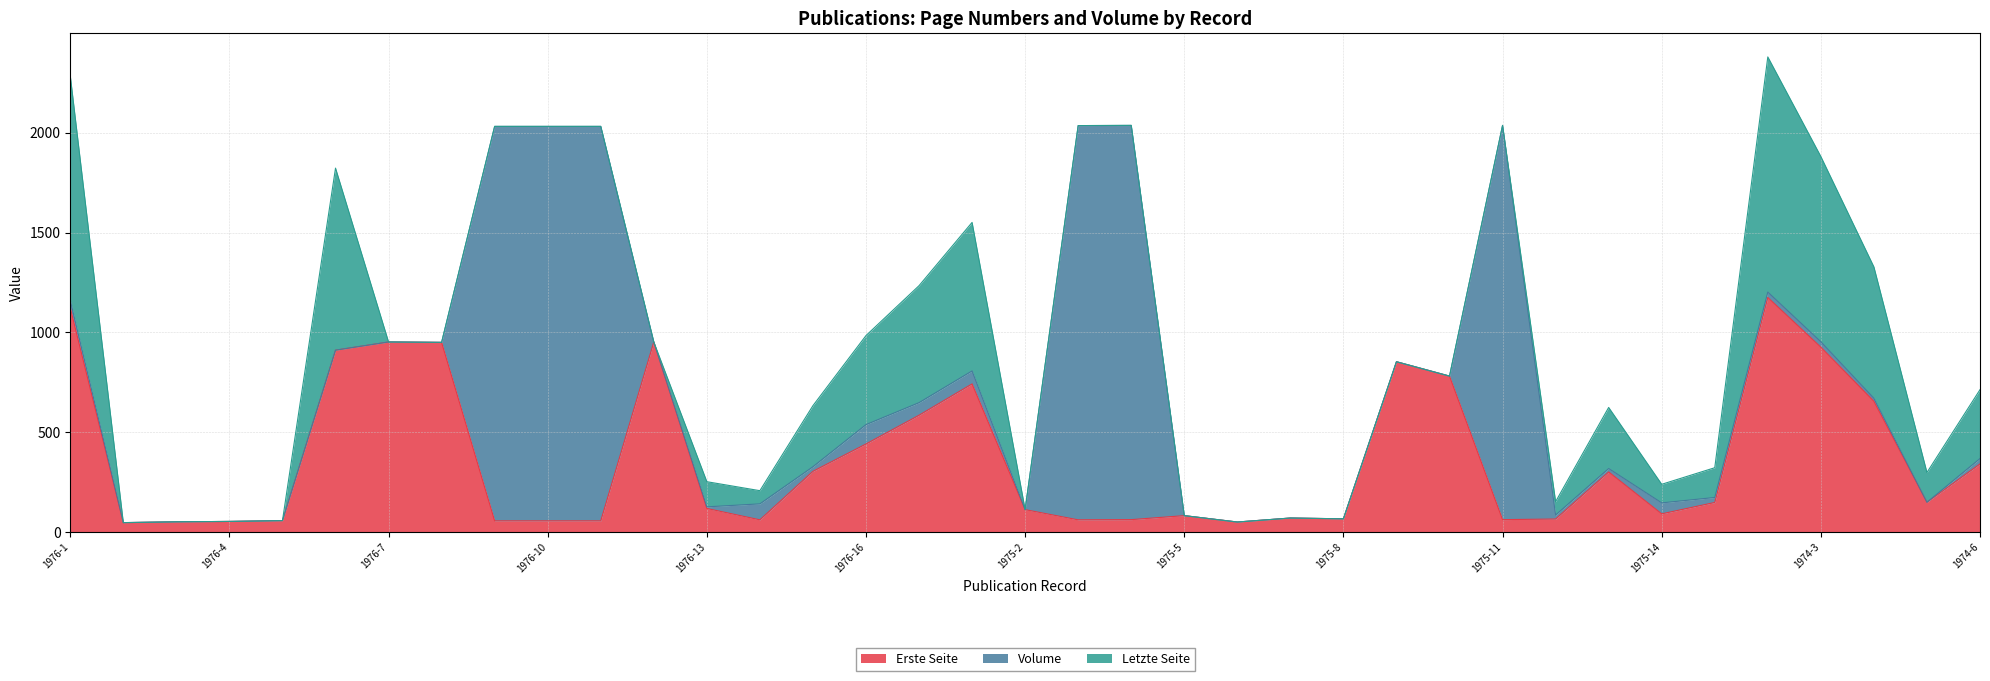

How many positive values does the Volume series have?

21